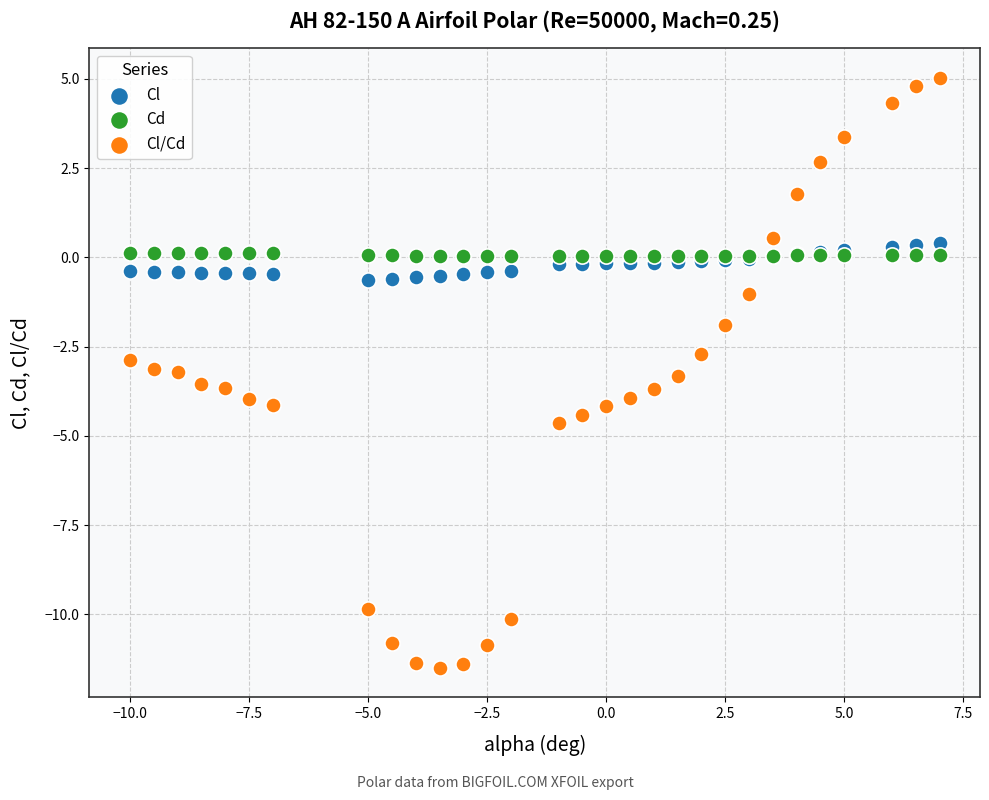

Which series reaches the maximum Y coordinate?

Cl/Cd